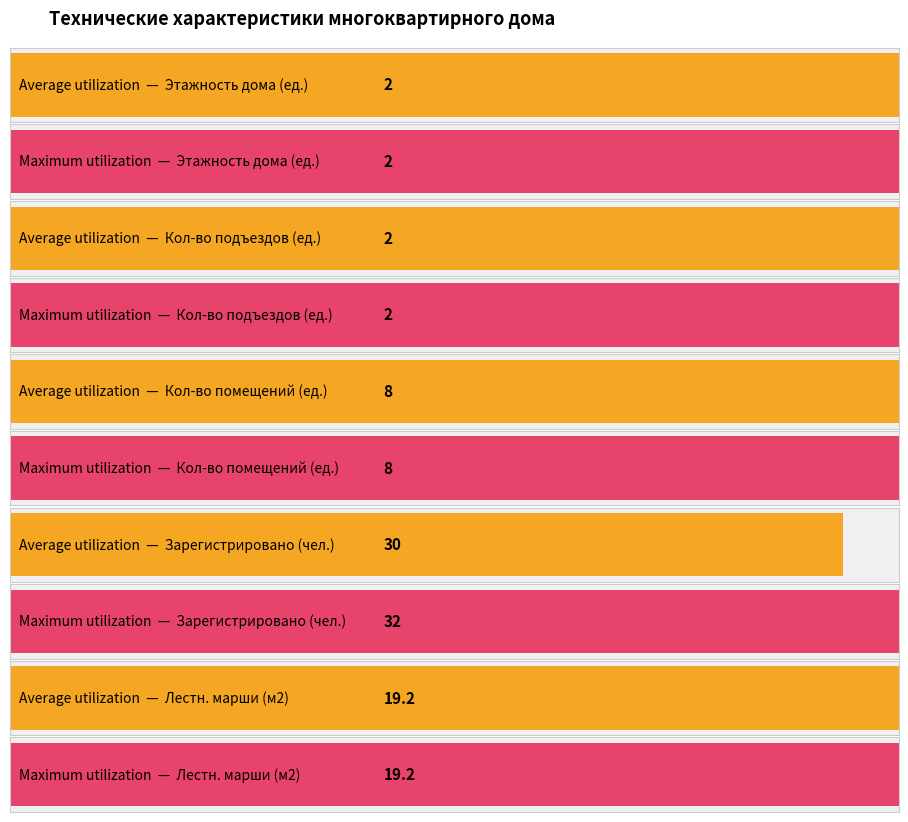

How many bars are there in each group?

2